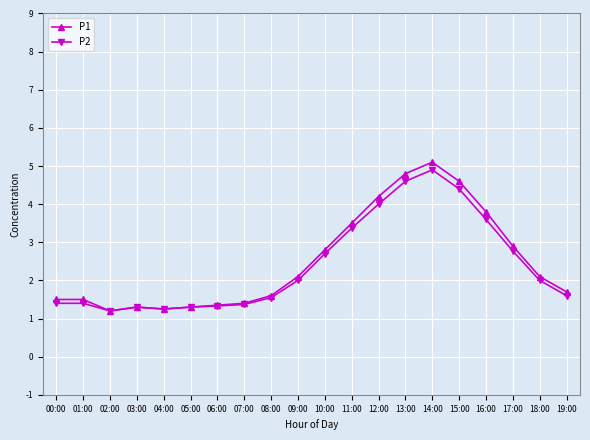

Is it true that P1 equals 4.2 at 12:00?

True